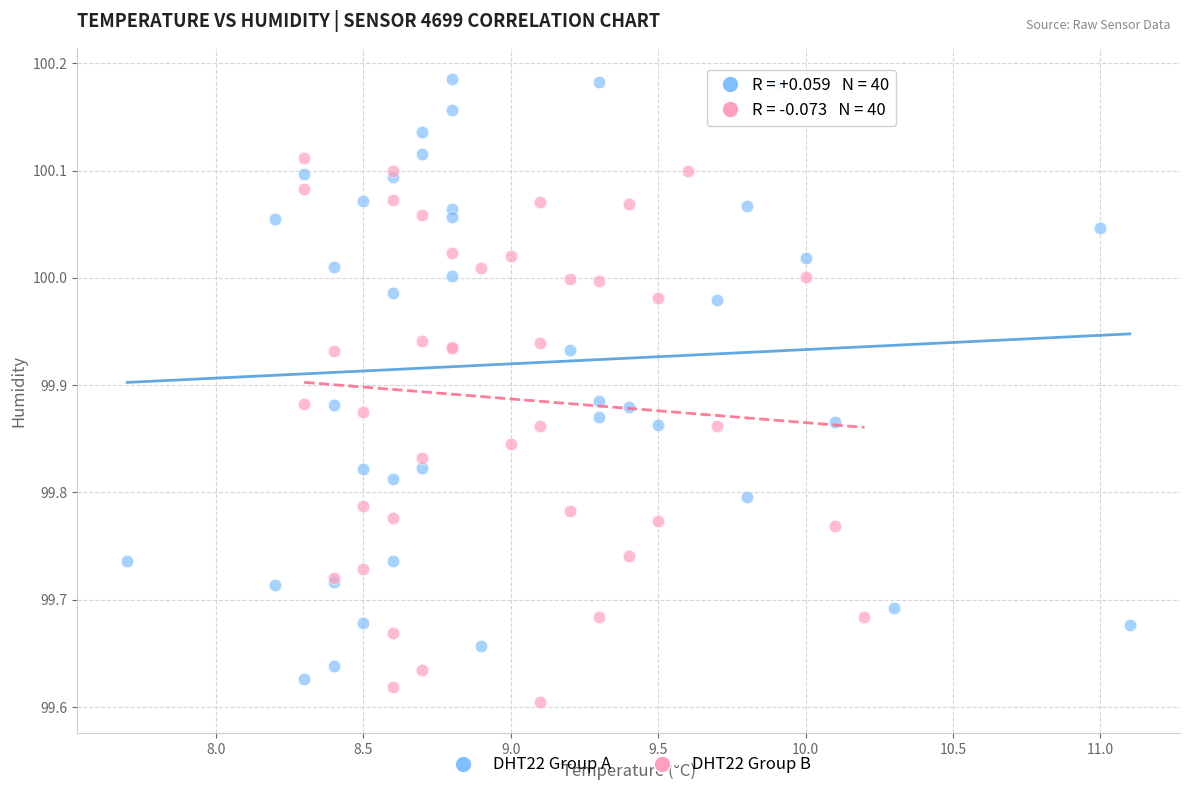

Which series reaches the maximum Y coordinate?

DHT22 Group A